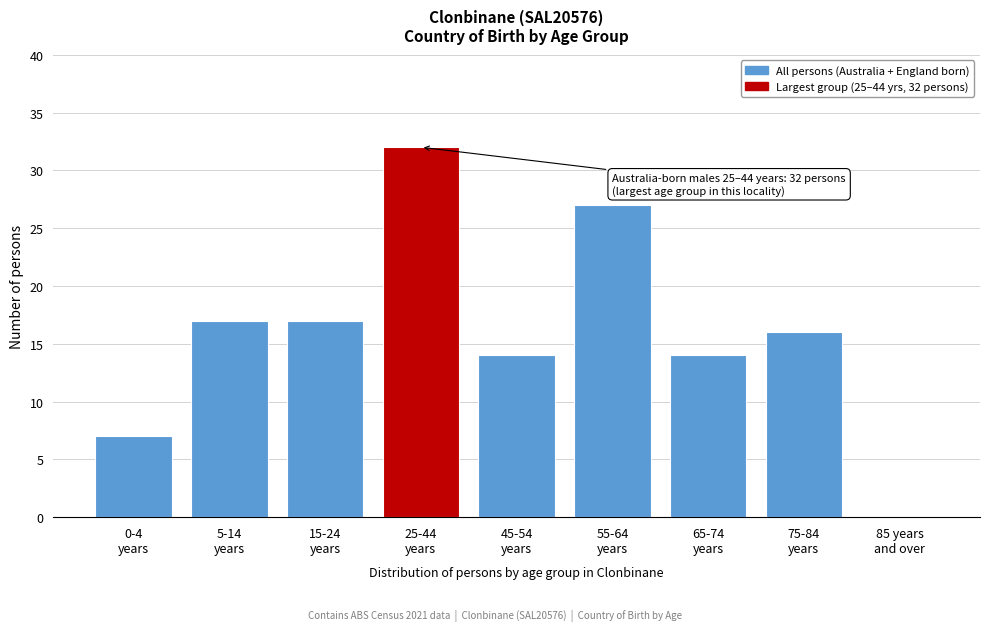

What is the sum of all values?

144